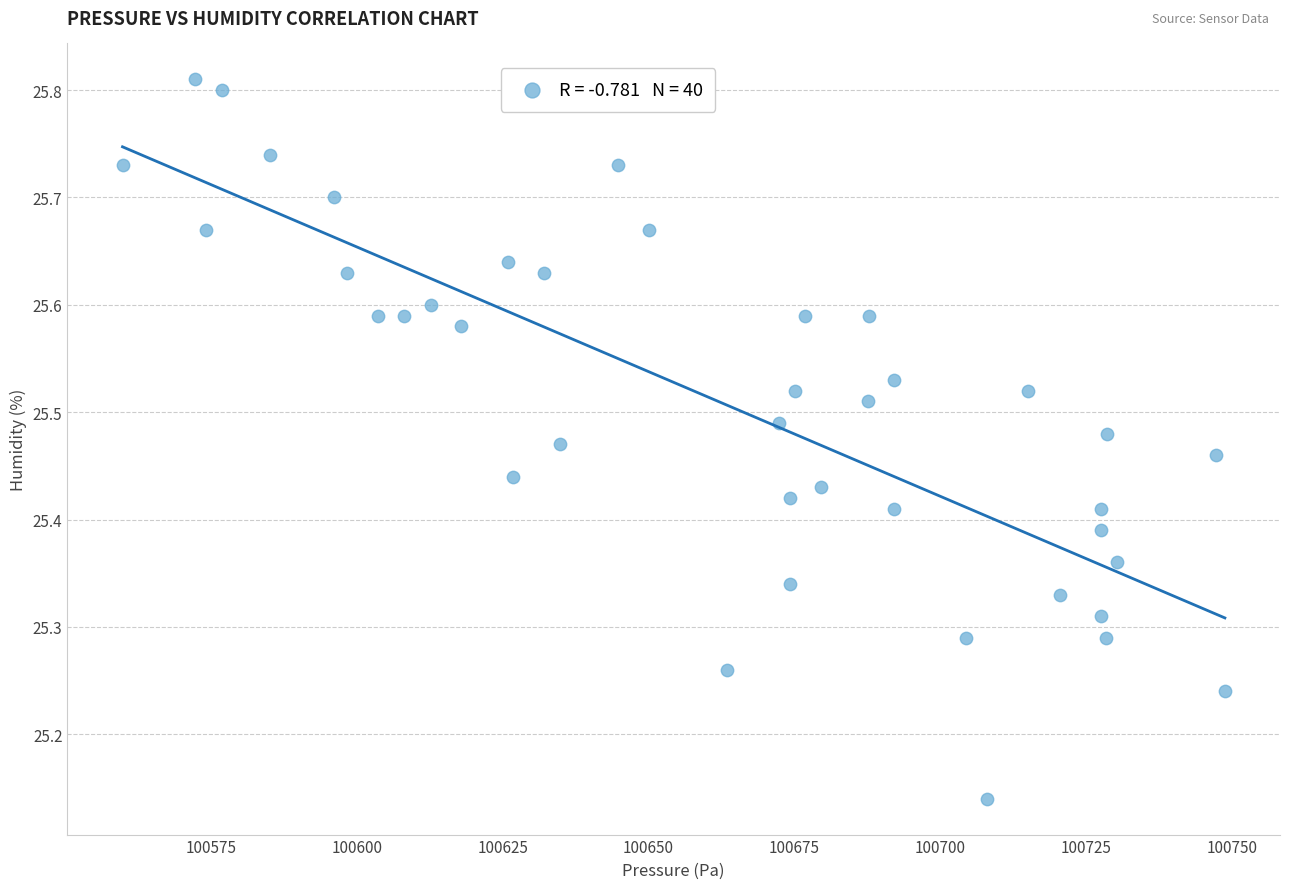

What is the range of X values (max minus min)?

189.0